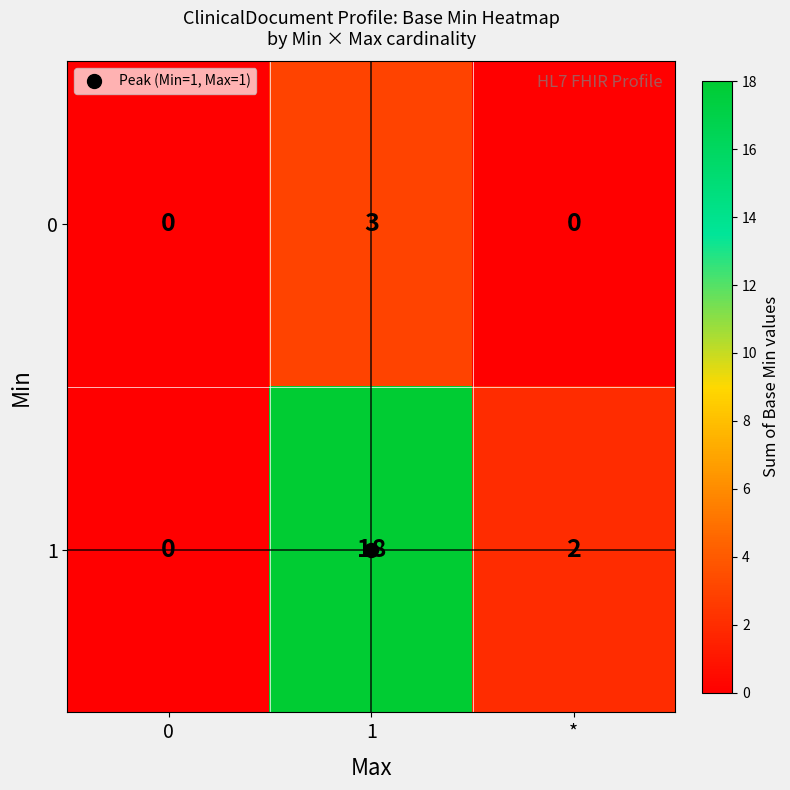

What is the total value across all series at 1?

21